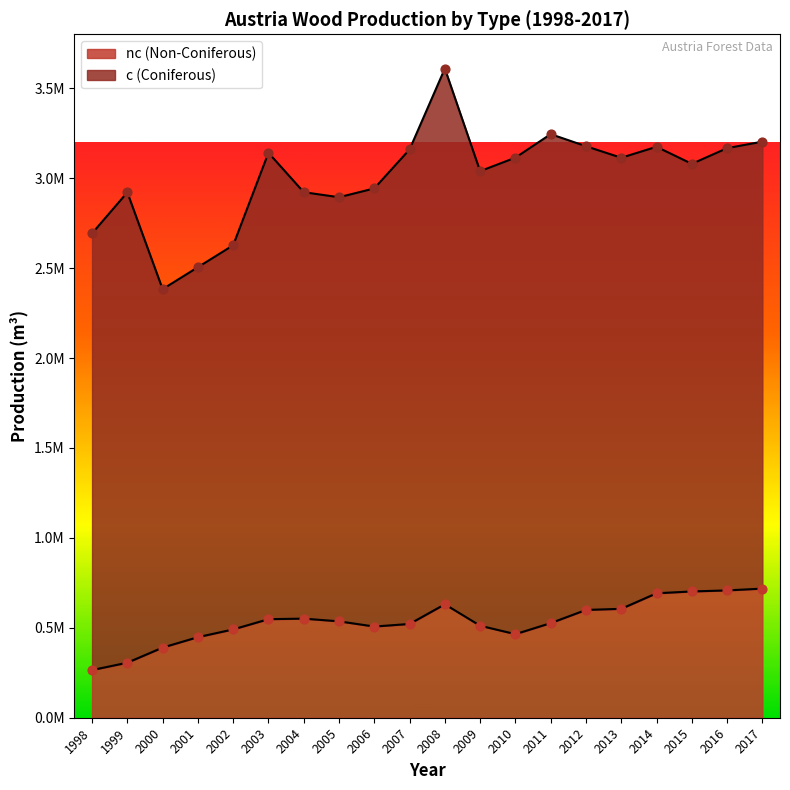

What is the change in value from 2006 to 2010?

-42263